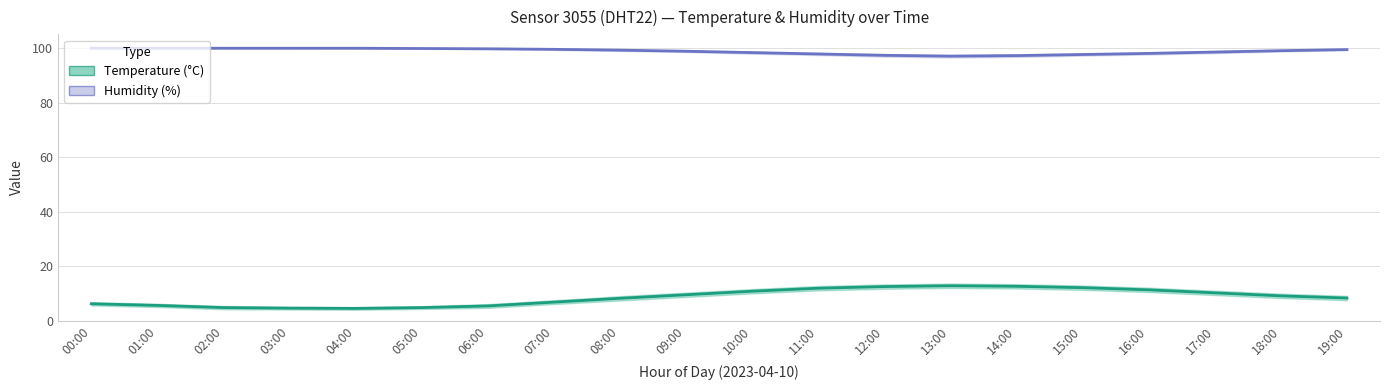

What is the sum of all temperature_upper values?

186.3